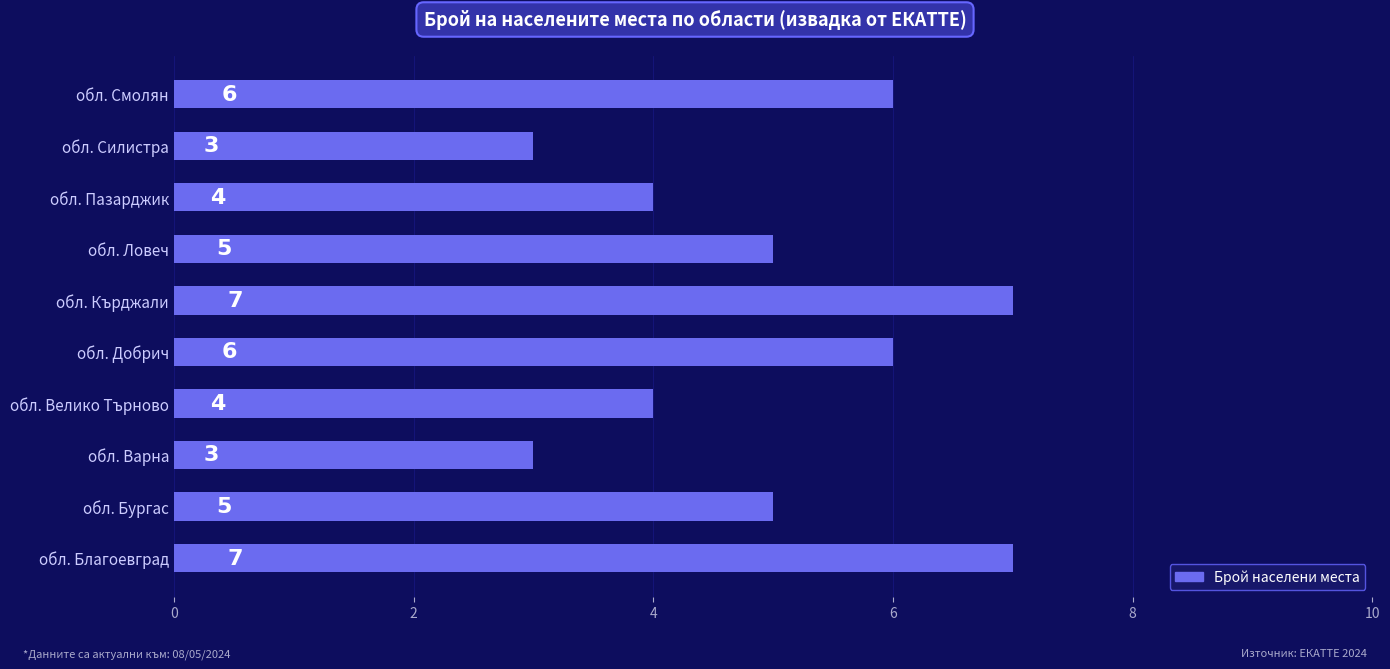

What is the greatest value displayed?

7